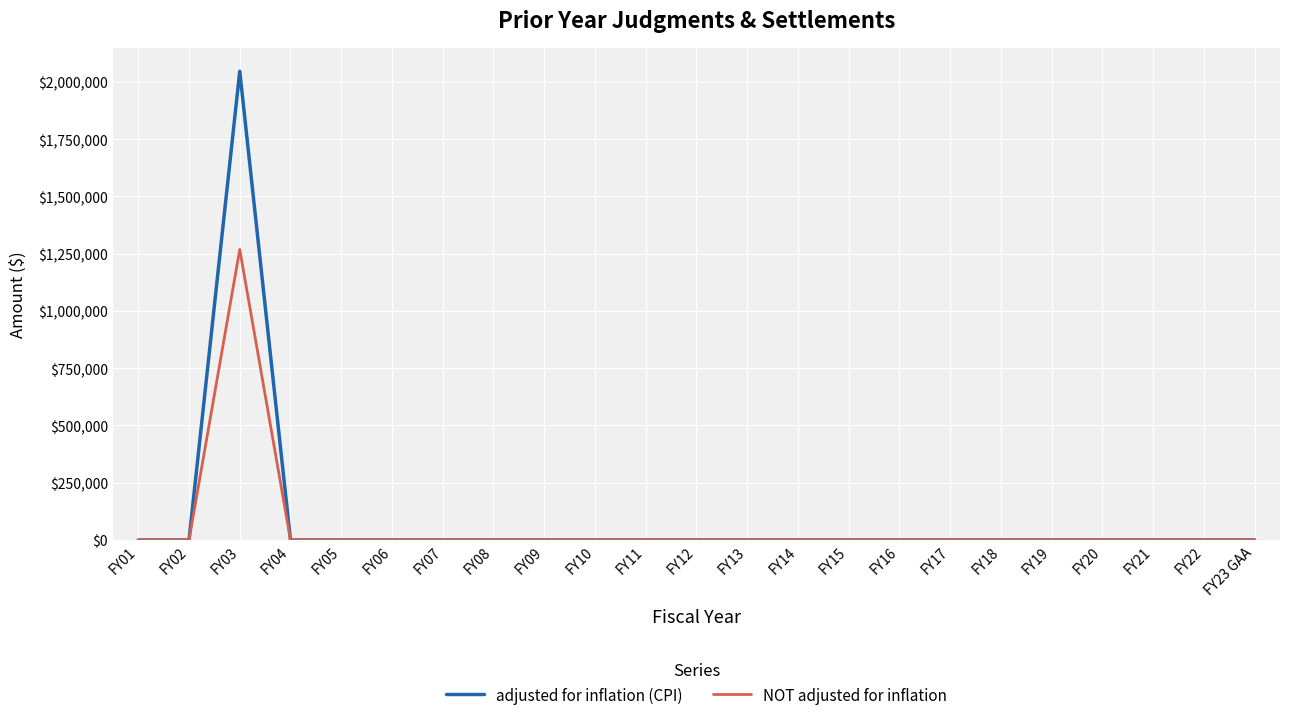

What position from the left is FY01?

1